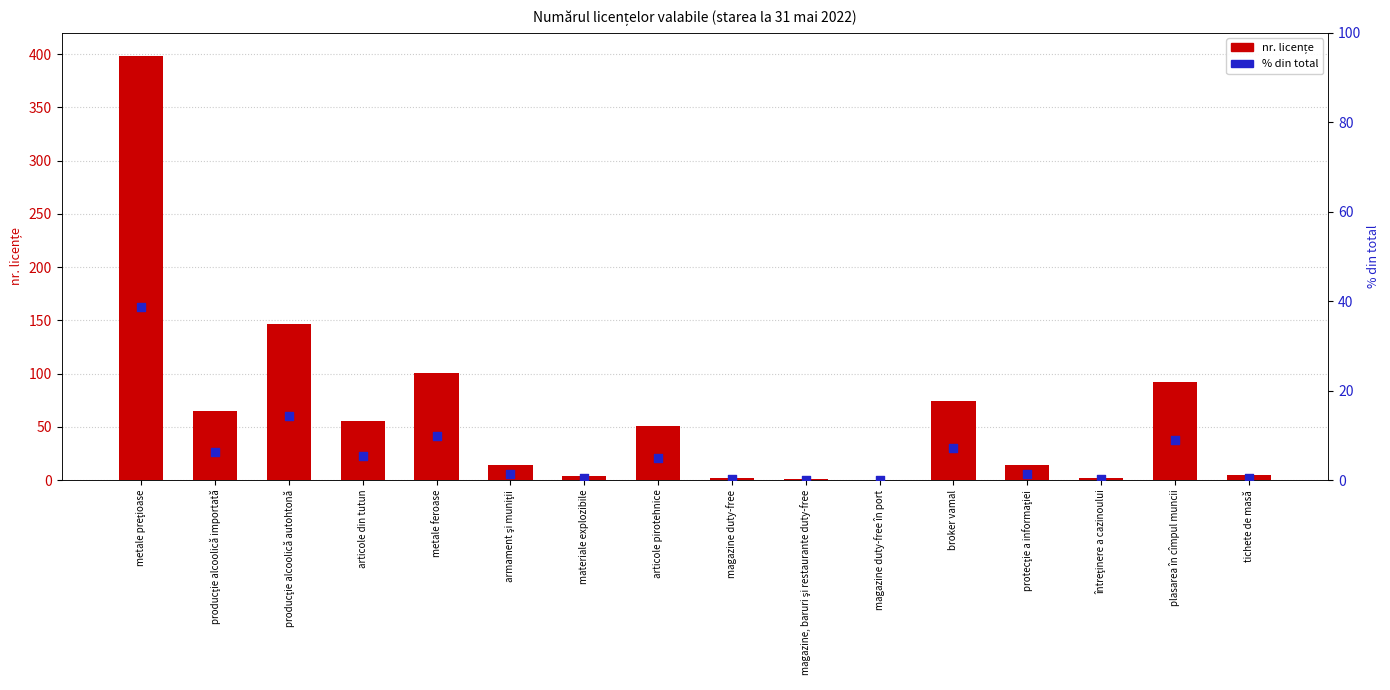

Which series has the largest total across all categories?

nr. licențe